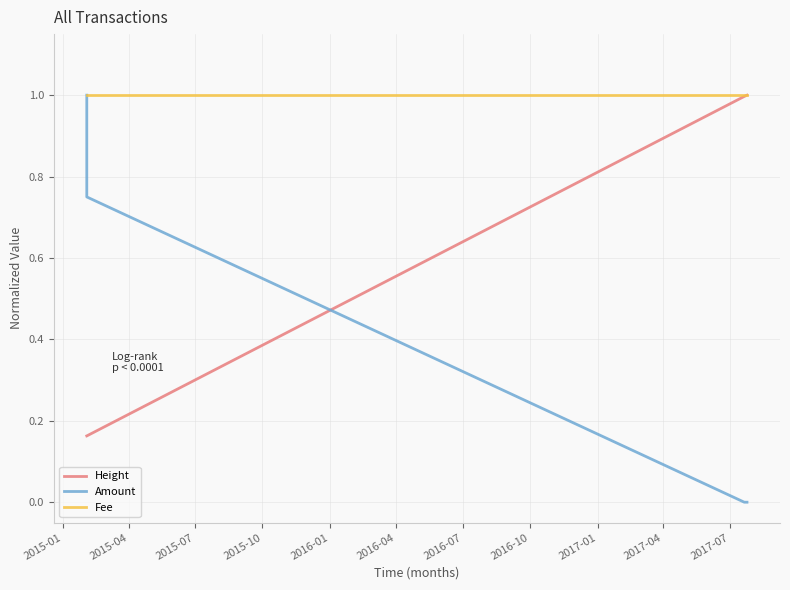

List the series in order of their overall mean, highest first.

Fee, Height, Amount